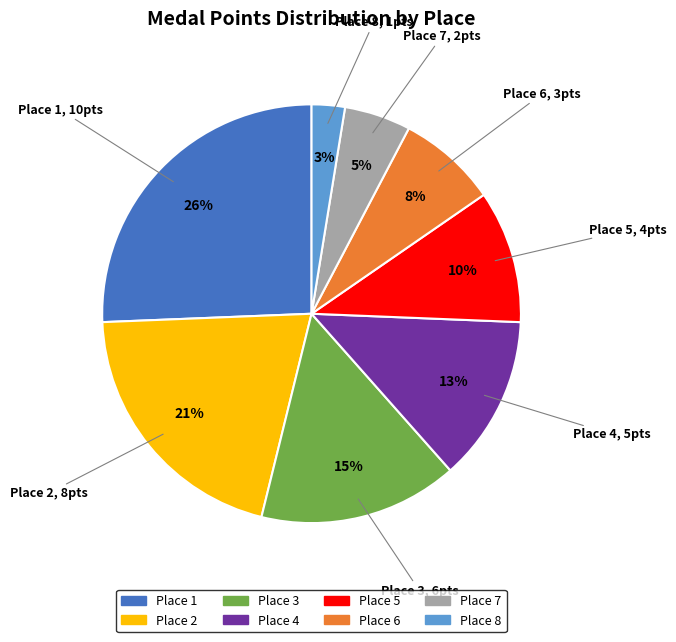

Does any single category account for the majority?

No